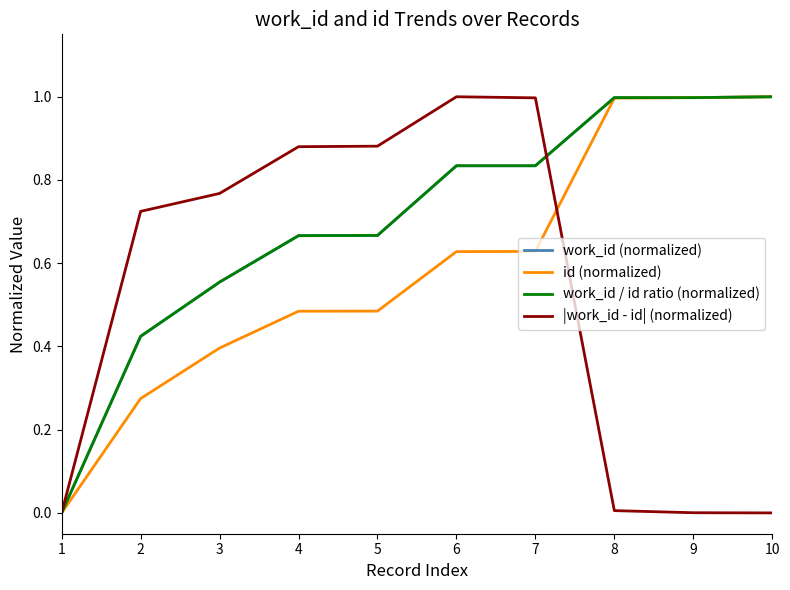

Is the value of |work_id - id| (normalized) at 7 greater than the value of work_id / id ratio (normalized) at 3?

Yes